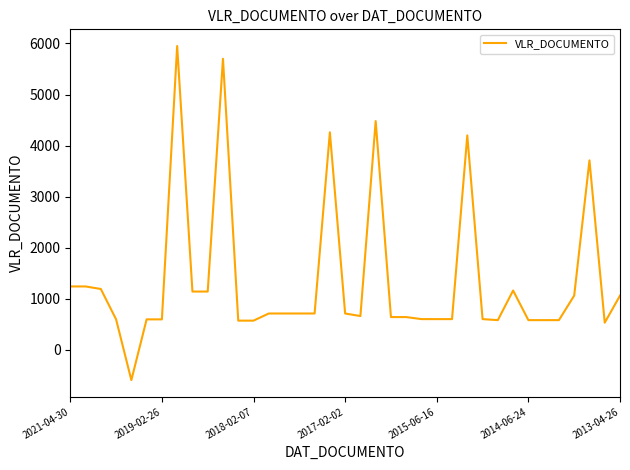

What is the difference between the maximum and minimum values?

6545